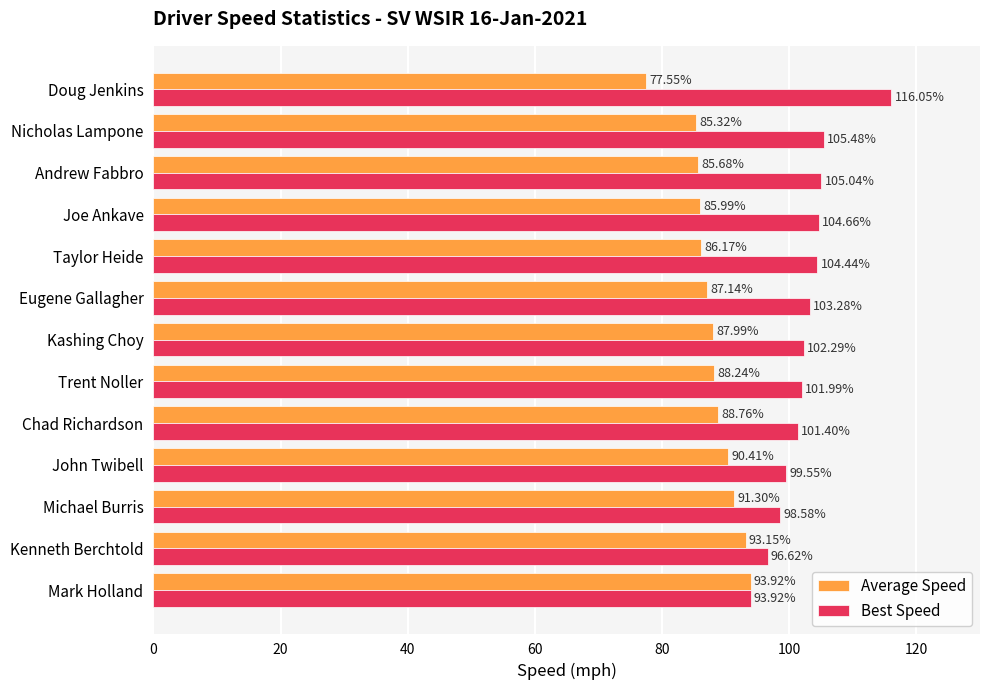

At which category does the chart reach its peak across all series?

Doug Jenkins